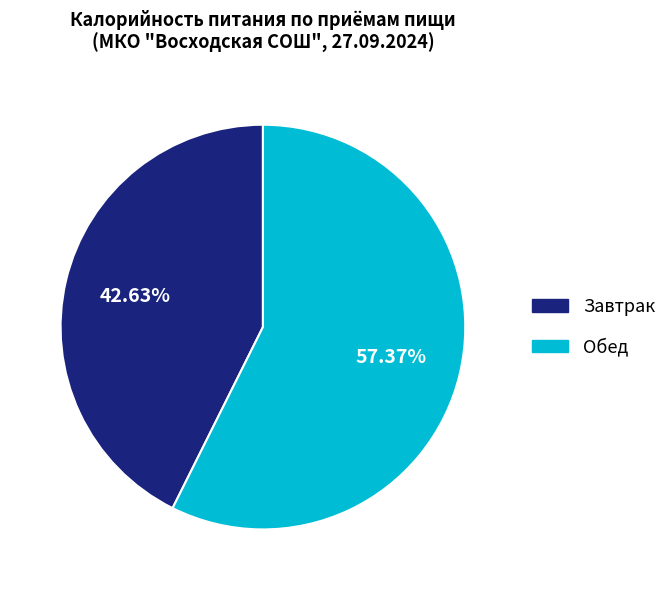

Does Завтрак account for over 50% of the chart?

No